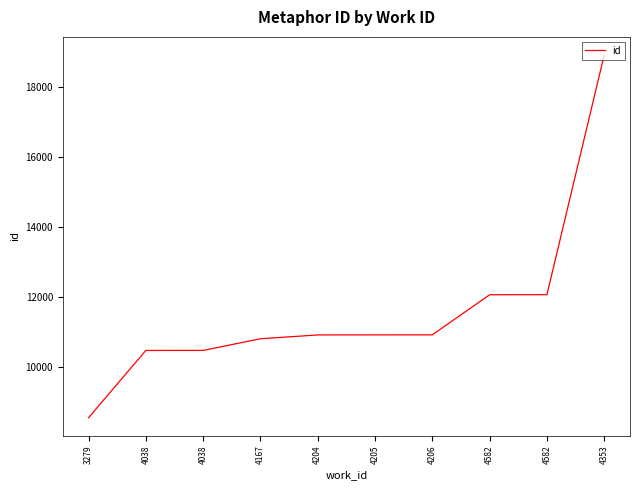

True or false: the data shows 14356 at 3279.

False